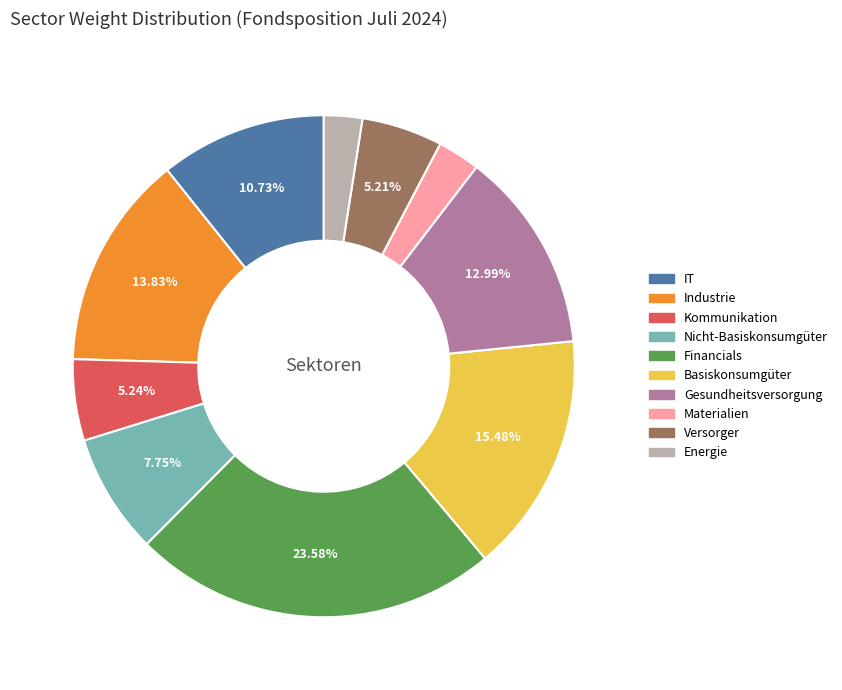

Combined, do Versorger and Energie account for over 50%?

No